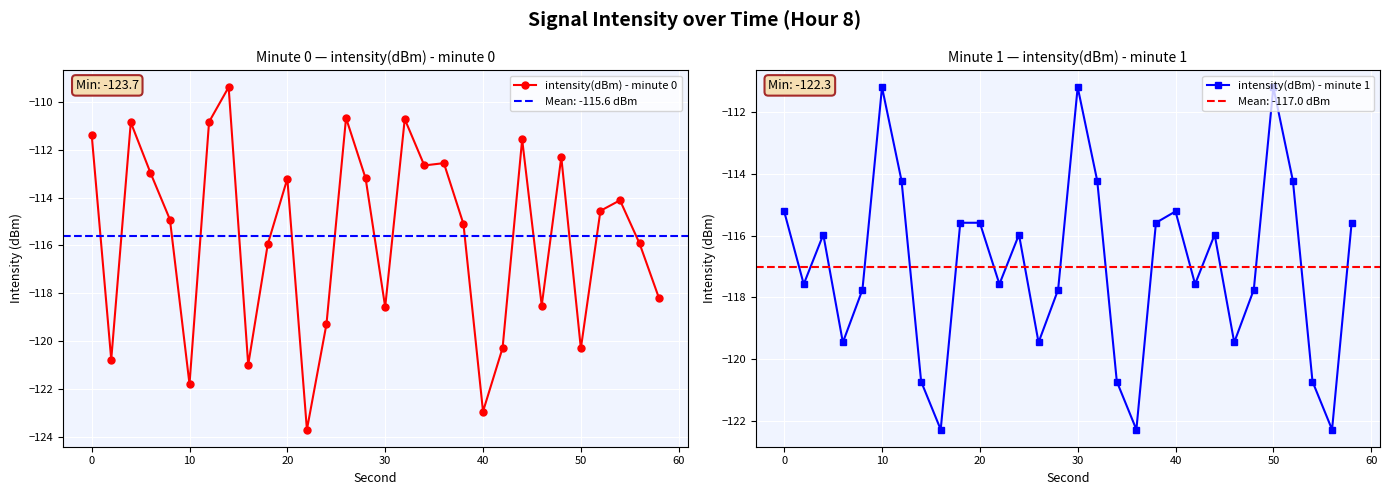

What is the maximum value for intensity(dBm) - minute 0?

-109.4